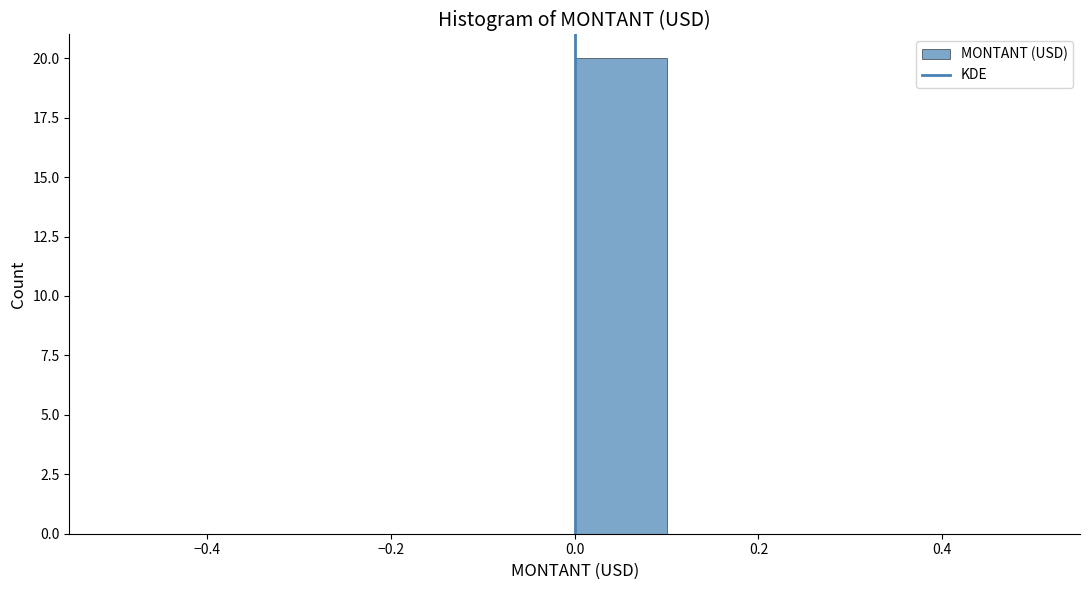

Over which range of the x-axis is the bar tallest?

0.0 to 0.1